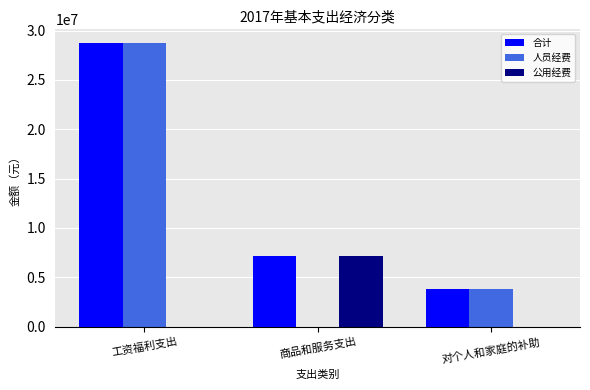

What is the sum of the 人员经费 values at 对个人和家庭的补助 and 工资福利支出?

32538212.8